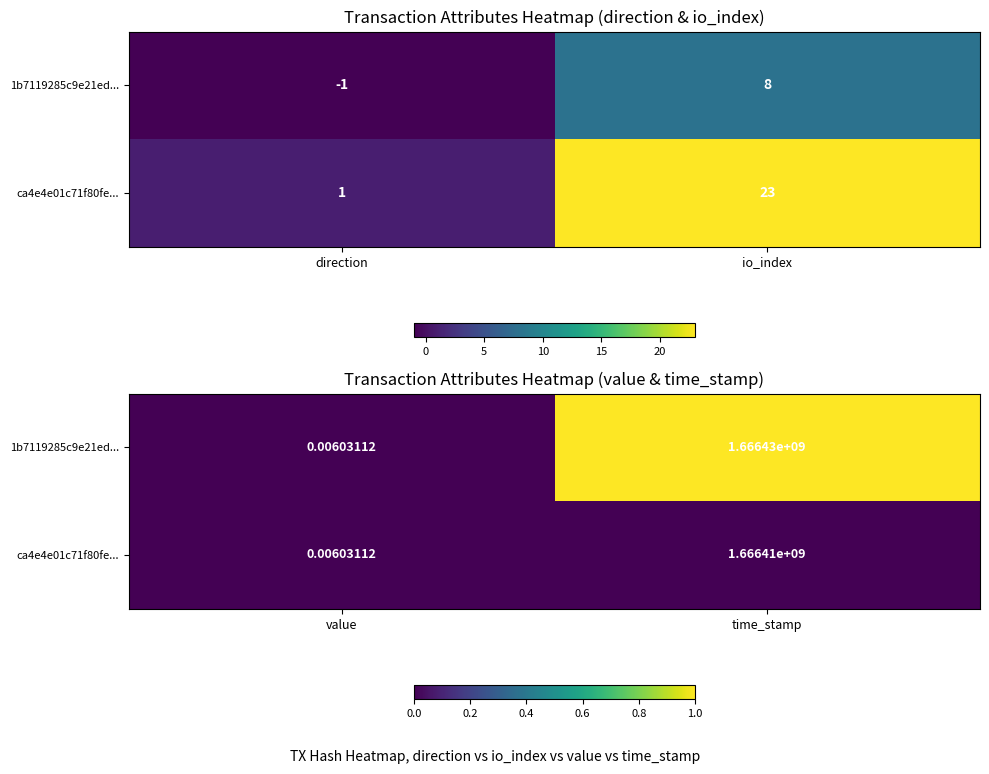

Count the number of categories in the chart.

2